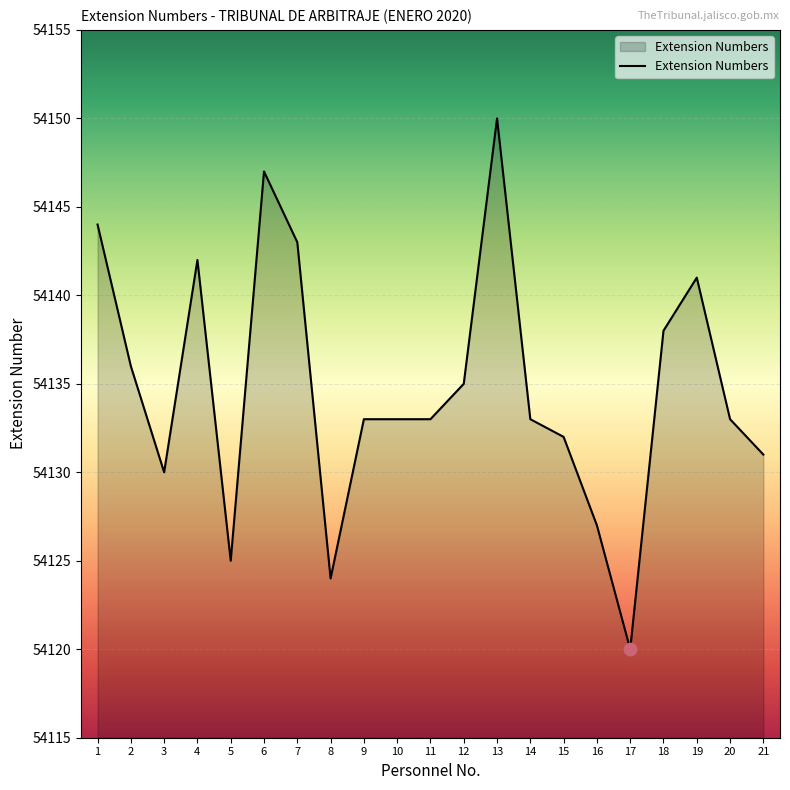

Approximately how many times larger is the value at 15 compared to 19?

1.0